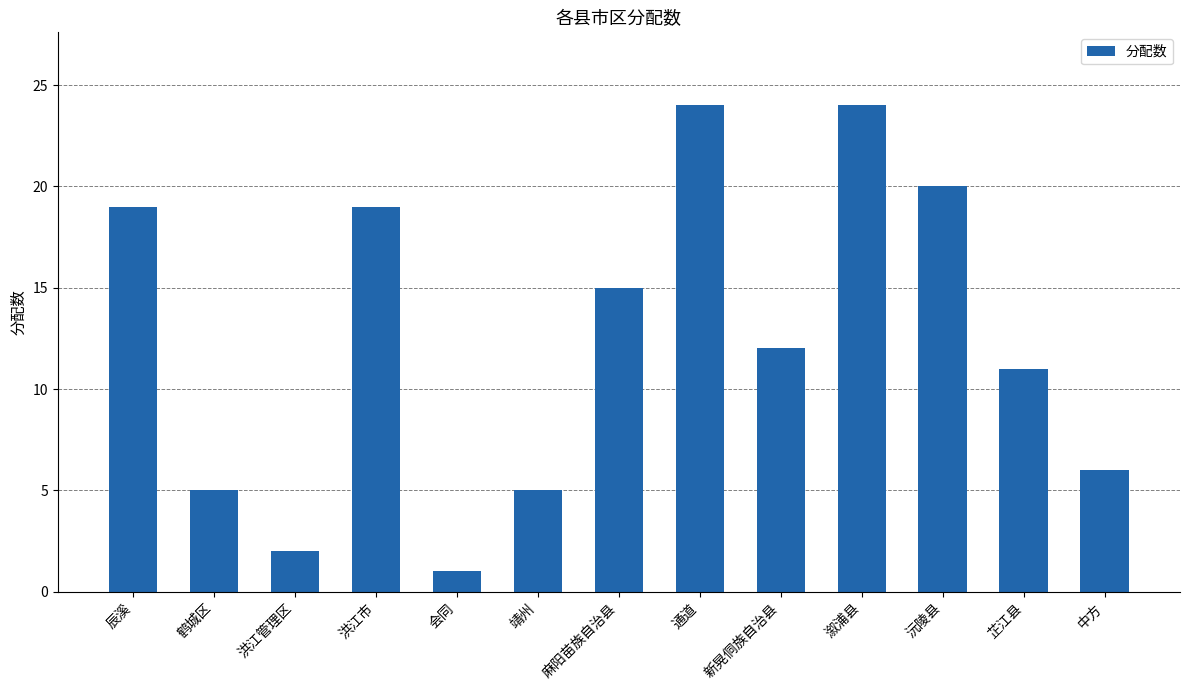

What is the difference between the maximum and minimum values?

23